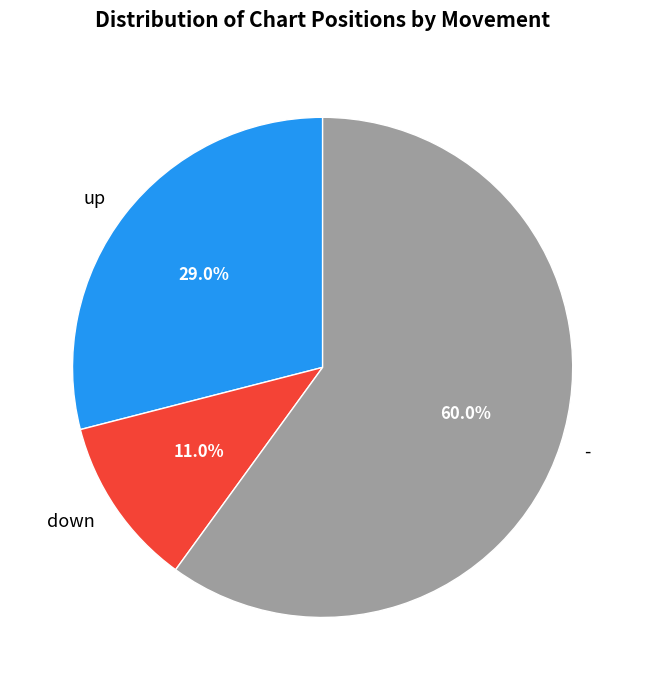

Approximately how many times larger is the value at - compared to down?

5.5